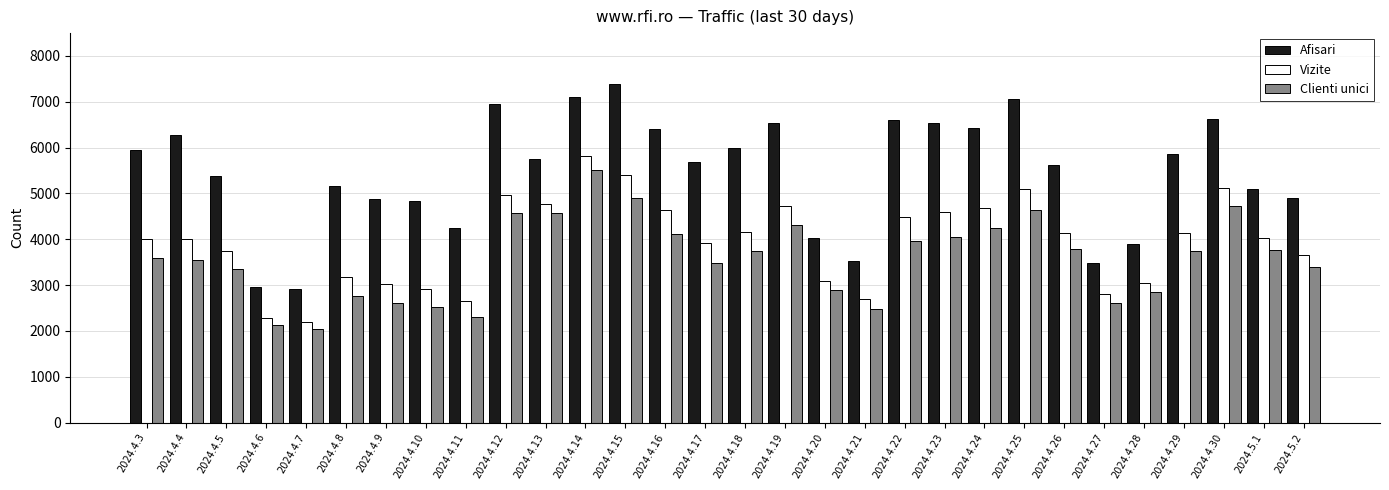

At 2024.4.16, list the series in order from smallest to largest.

Clienti unici, Vizite, Afisari